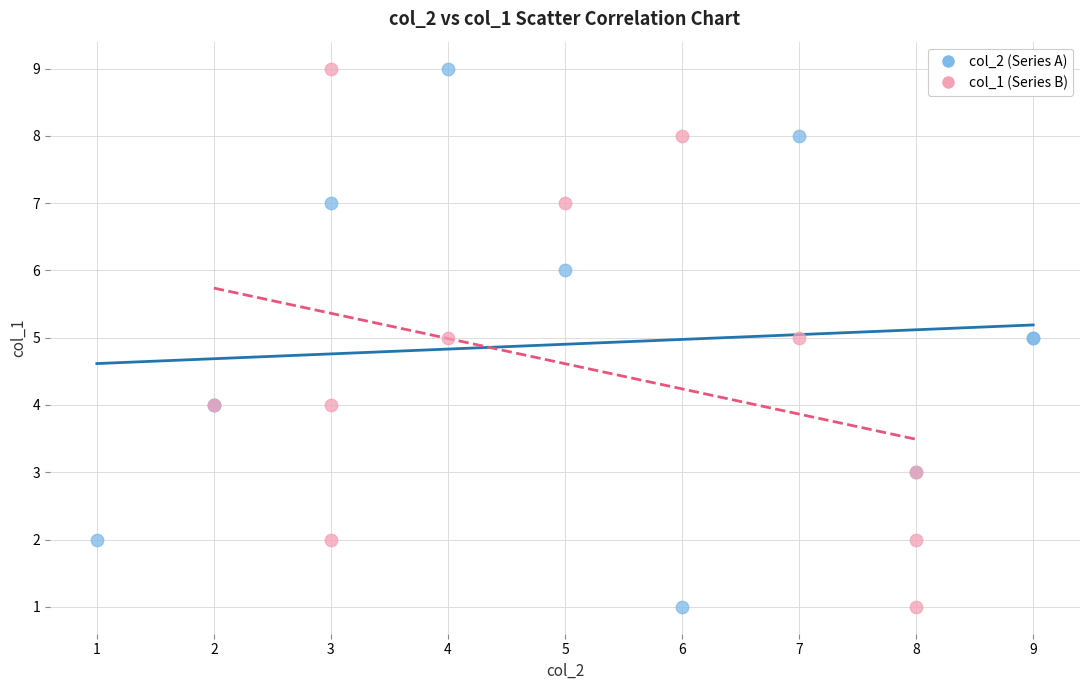

What are all the series names shown in the legend?

col_2 (Series A), col_1 (Series B)